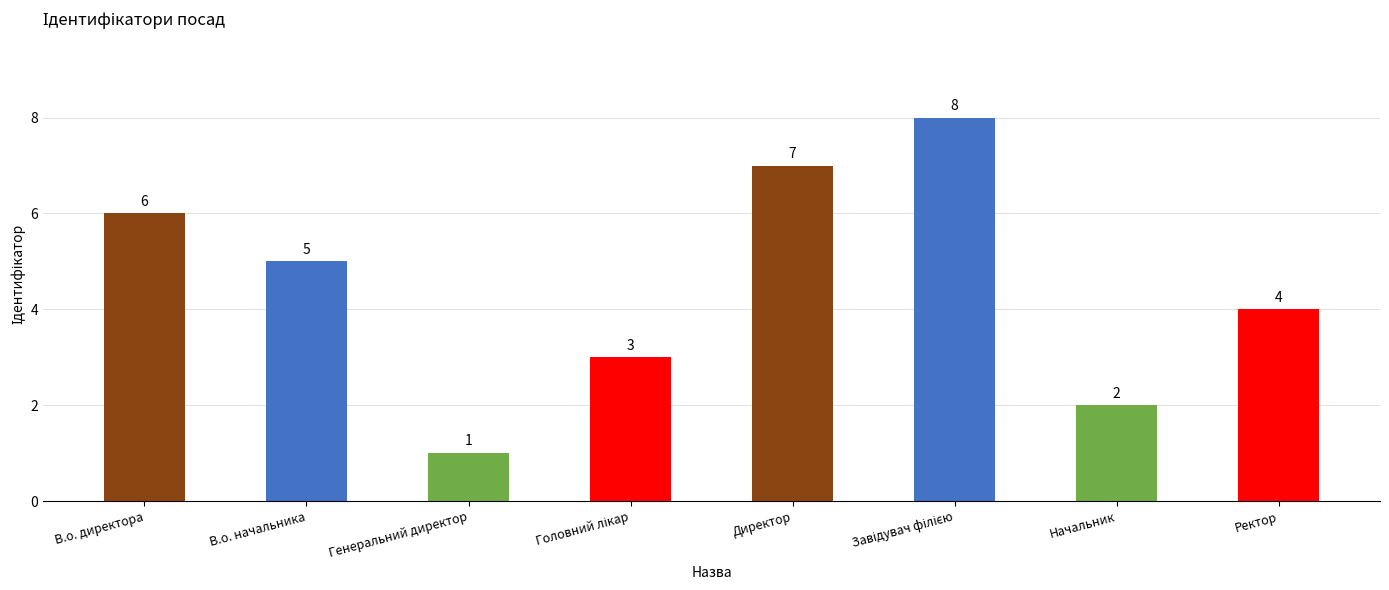

What is the label of the 8th bar from the right?

В.о. директора